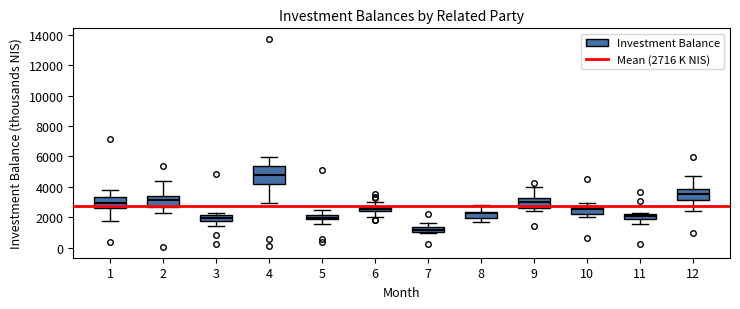

Which box has the highest median line?

4